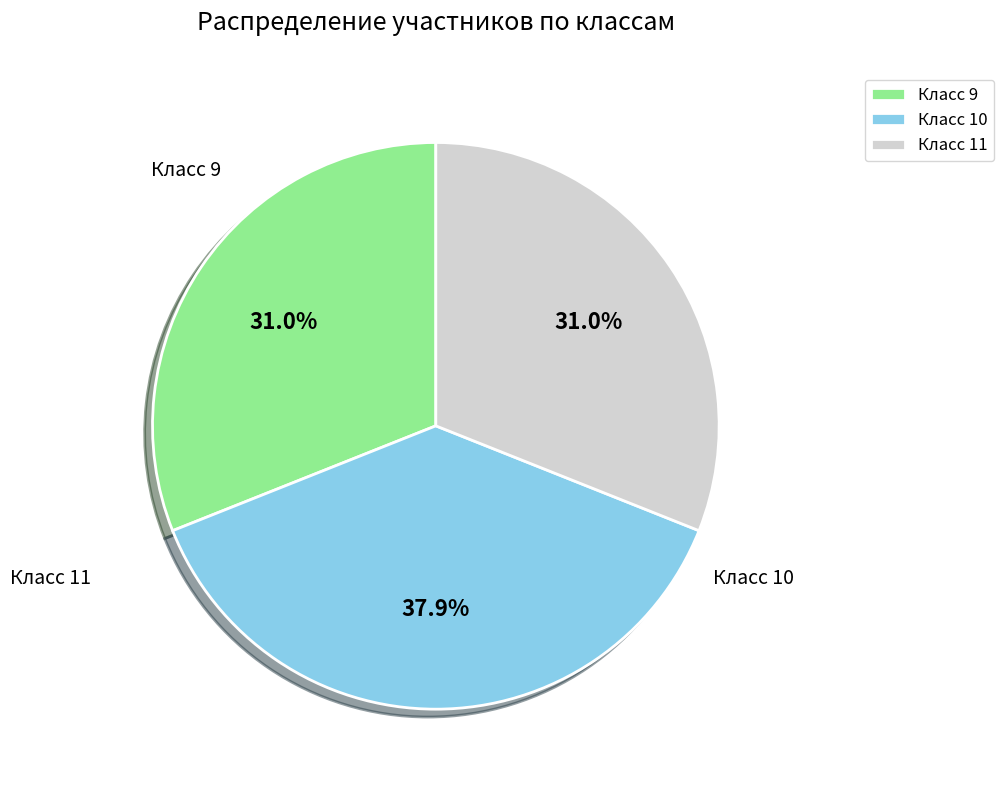

Which category has the biggest portion of the pie?

10